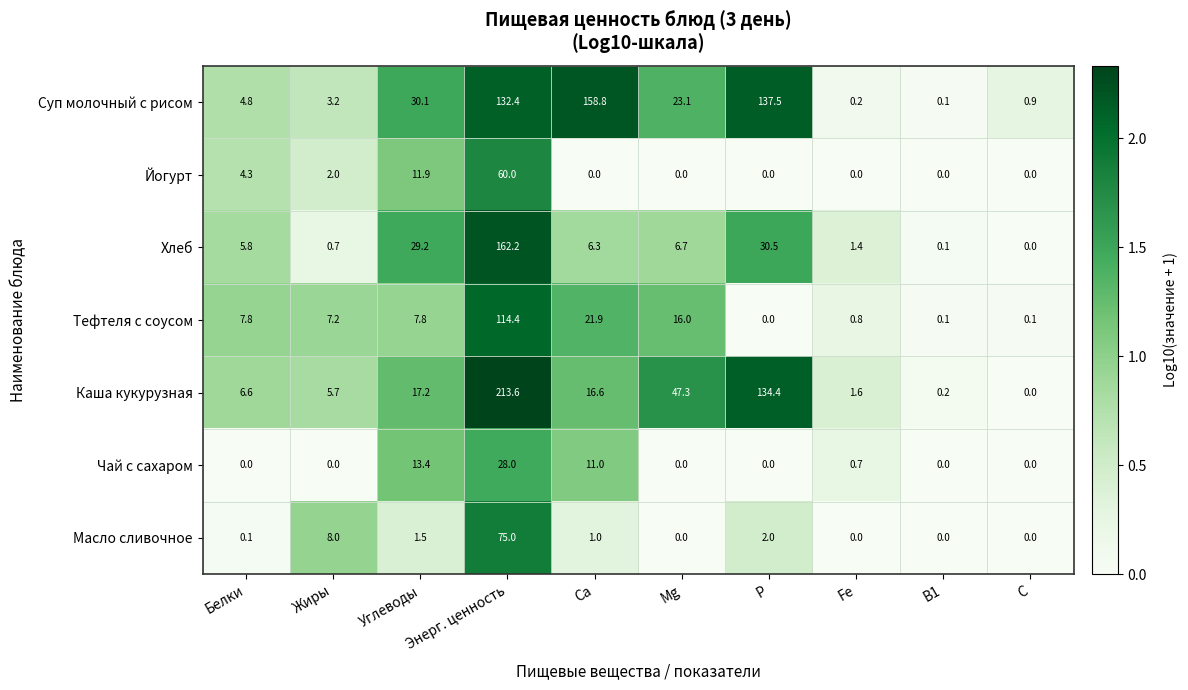

Which series has the widest spread of values?

Каша кукурузная